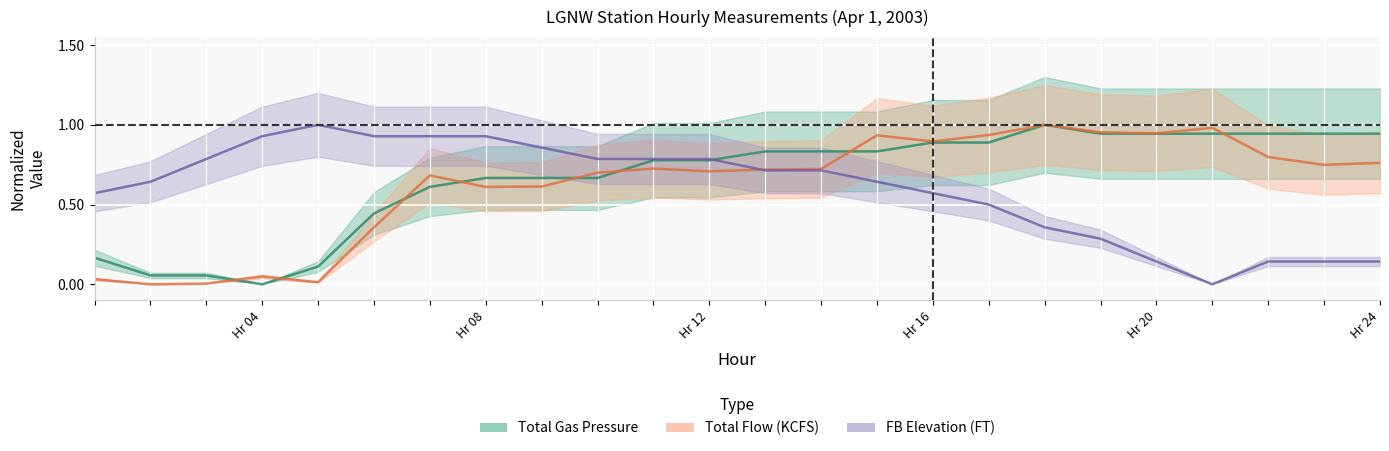

Between which two adjacent categories do TOTAL GAS PRESSURE (MMHG) and FB ELEV (FT) first intersect?

12 and 13